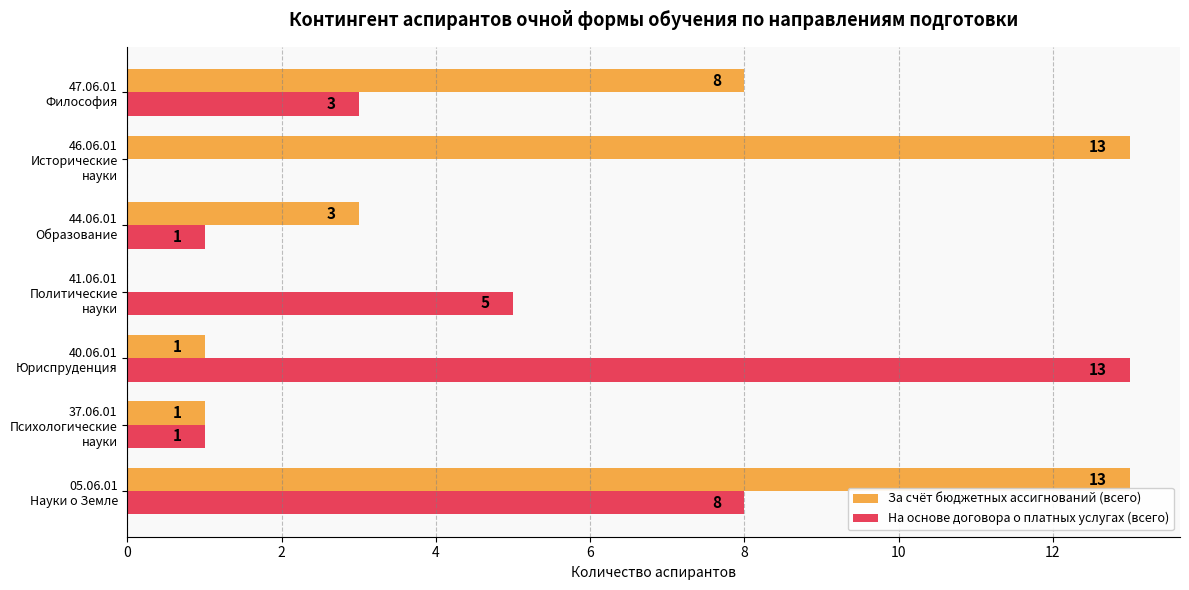

Which series has the largest total across all categories?

За счёт бюджетных ассигнований (всего)